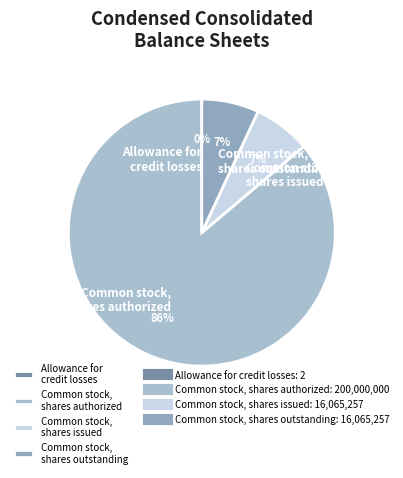

True or false: Common stock,
shares issued accounts for 7% of the total.

True